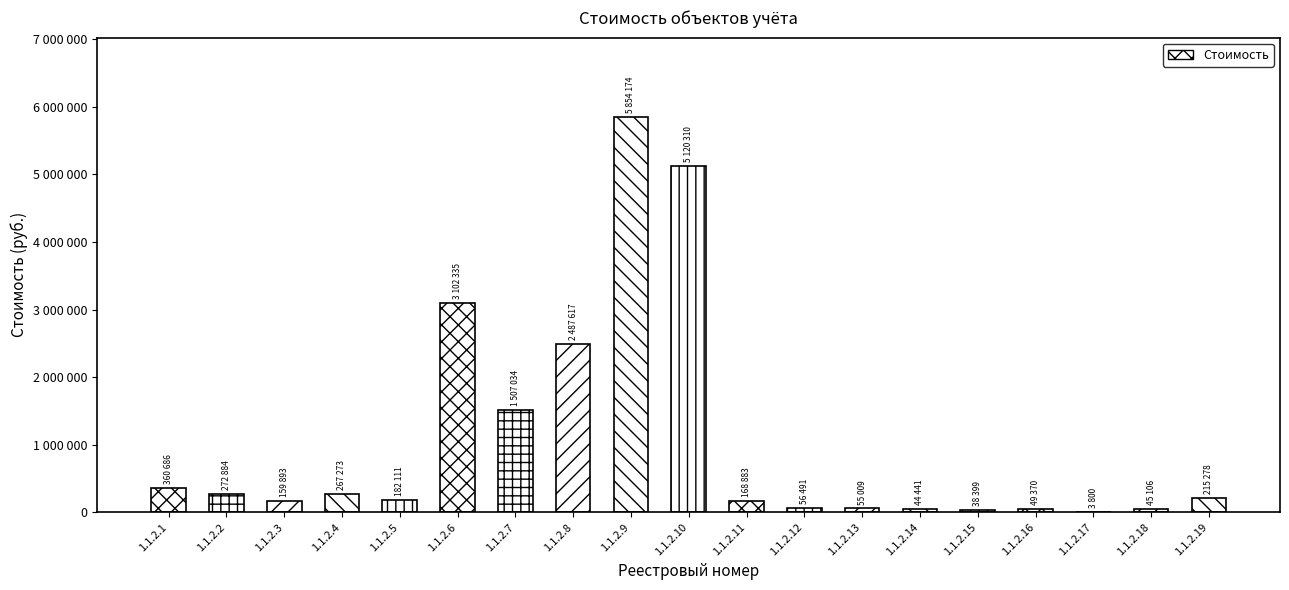

Is it true that the value at 1.1.2.6 is 3102335?

True